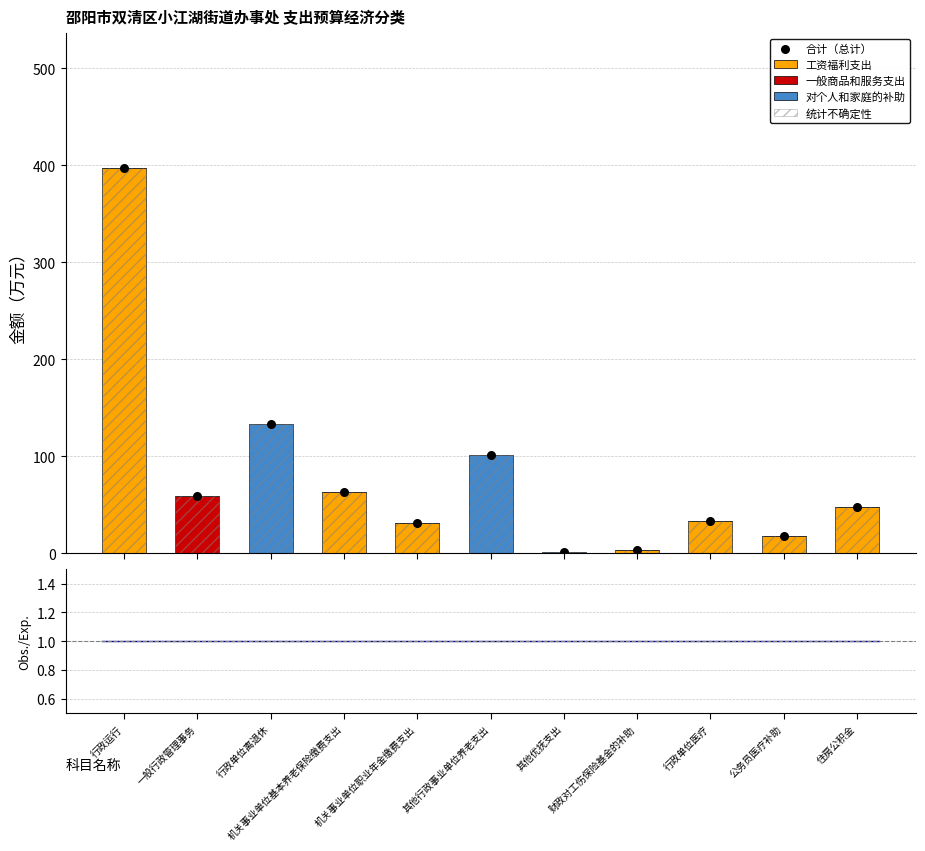

Which series has the widest spread of Y values?

工资福利支出